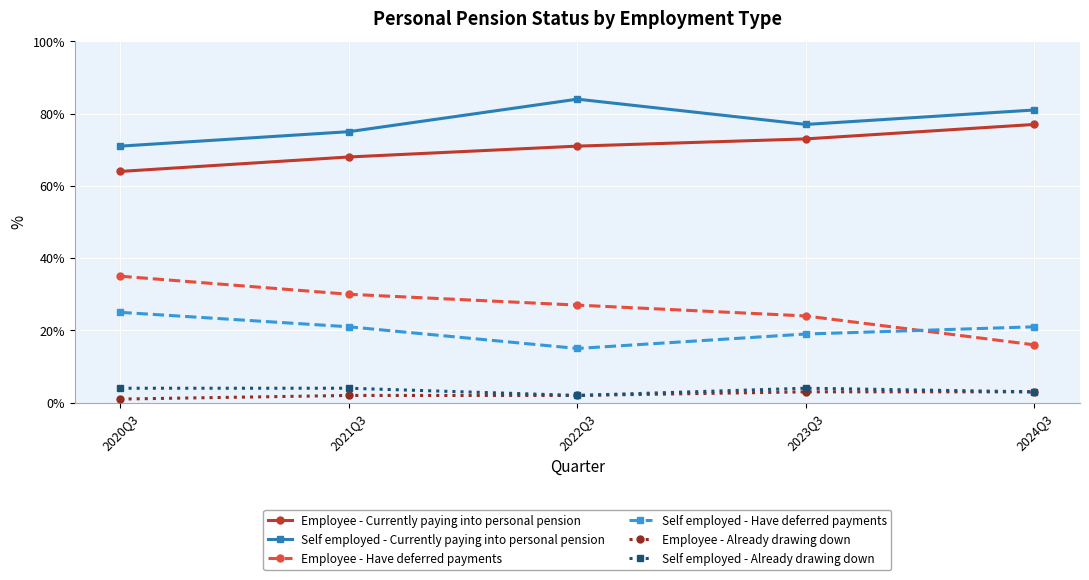

Which series has the largest total across all categories?

Self employed - Currently paying into personal pension